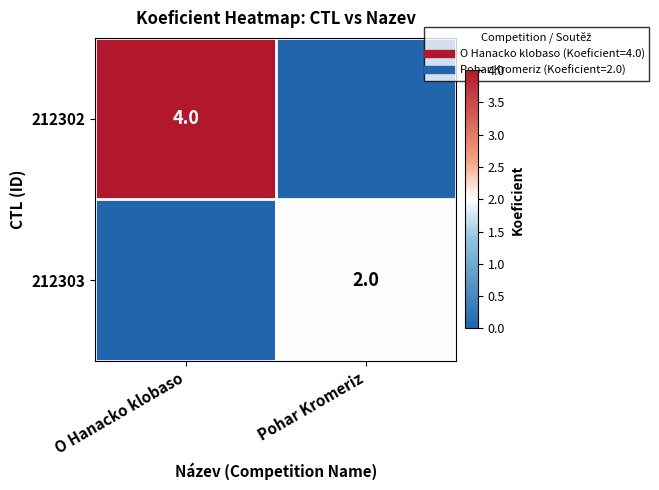

The value of 212303 at O Hanacko klobaso is 0. True or false?

True